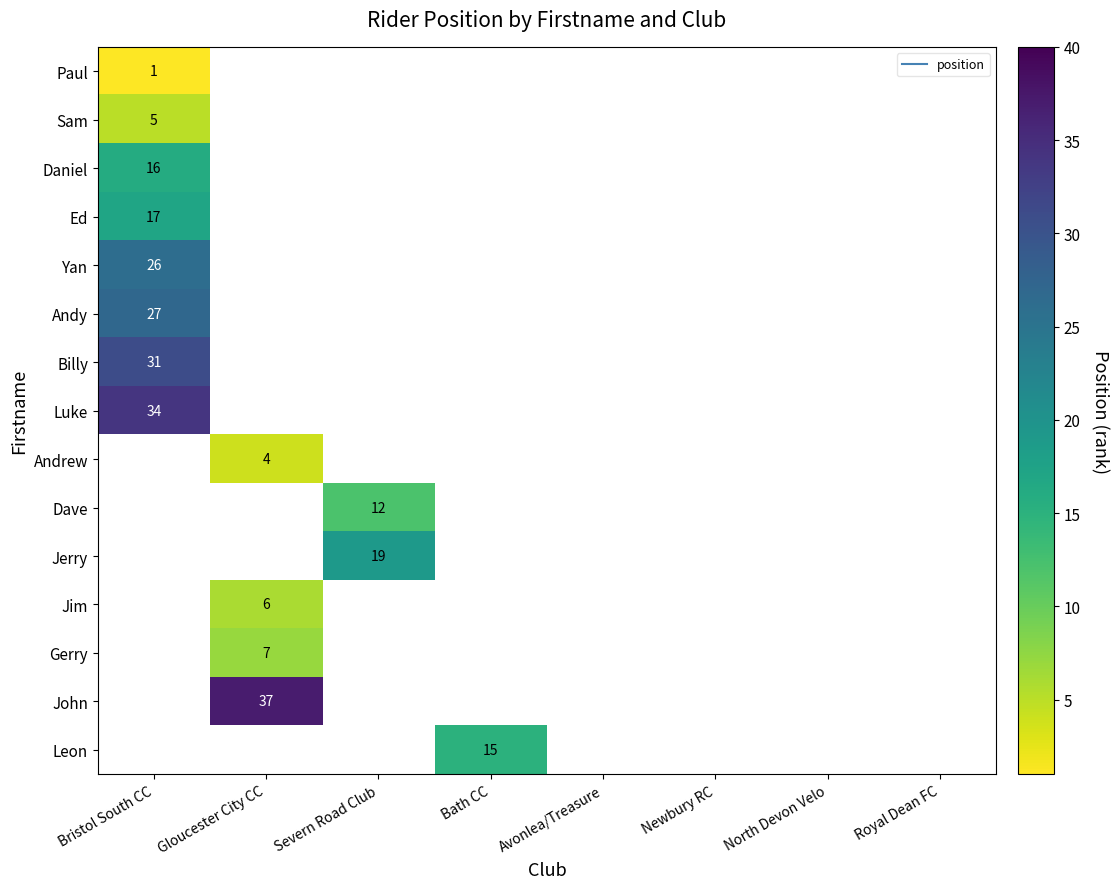

Is it true that Daniel equals 16.0 at Bristol South CC?

True